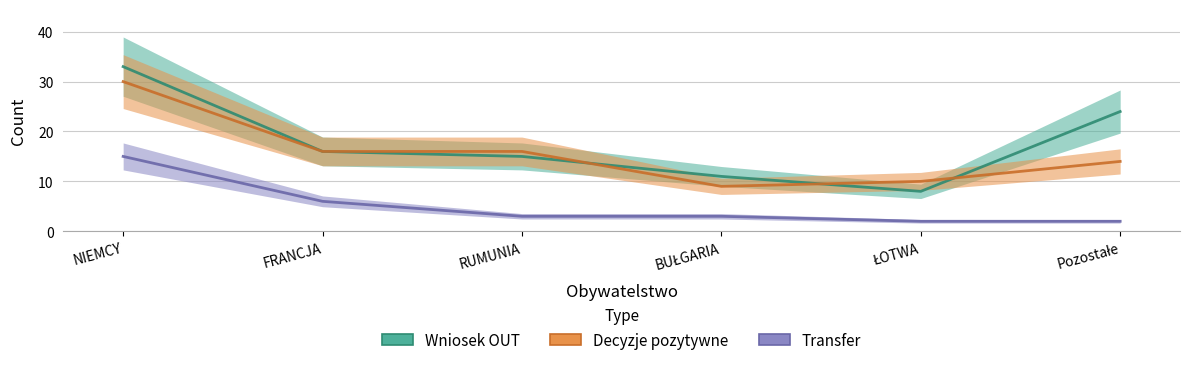

The value of Transfer at RUMUNIA is 1. True or false?

False